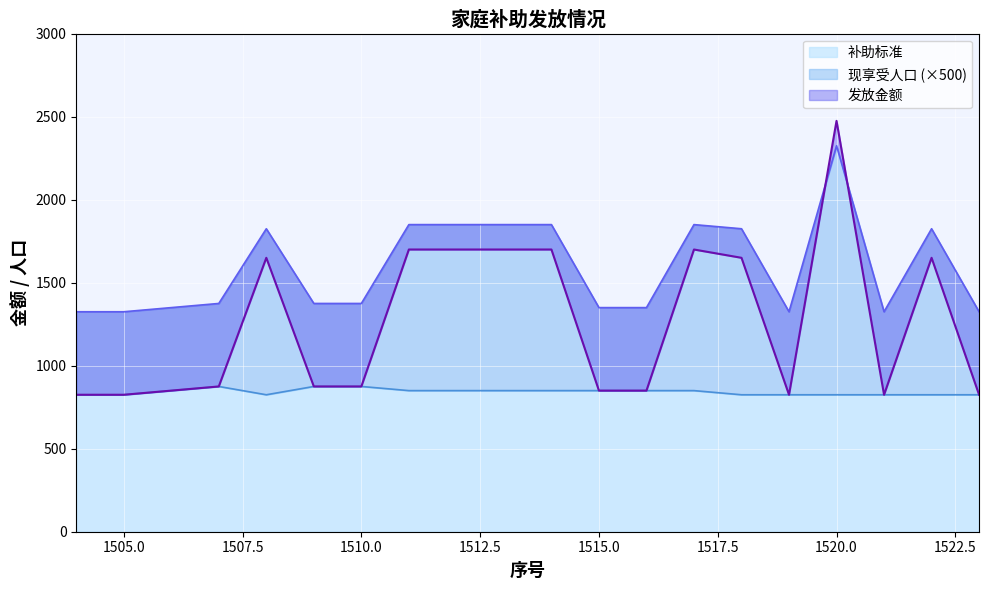

Which series has the widest spread of values?

发放金额